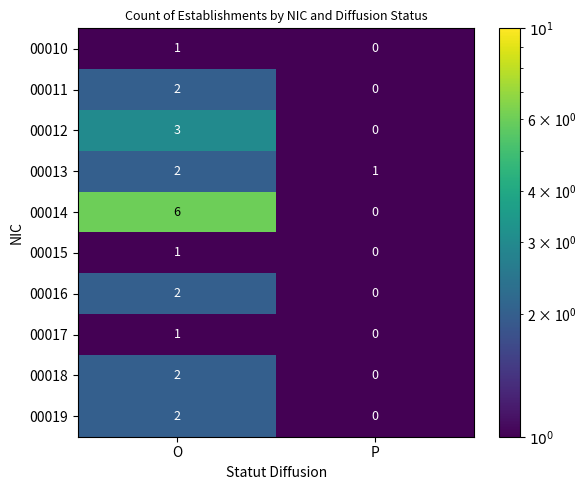

True or false: 00017 has a value of 1 at O.

True